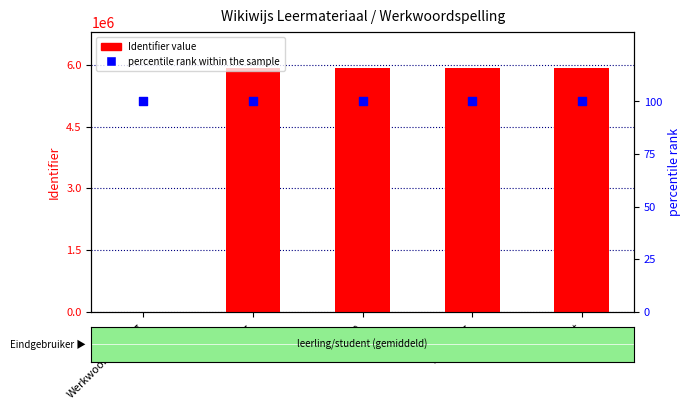

At how many categories does at least one series exceed 2168141?

4